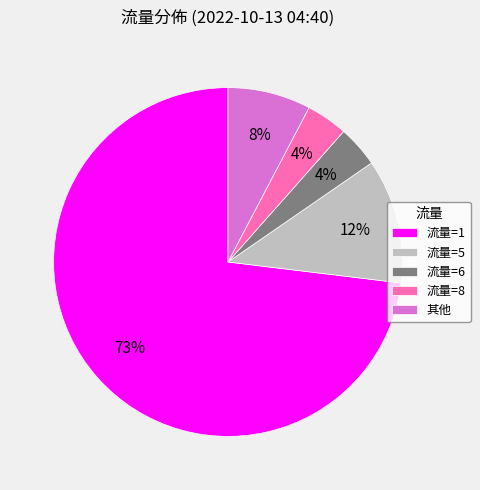

To the nearest percent, what is the average slice percentage?

20%